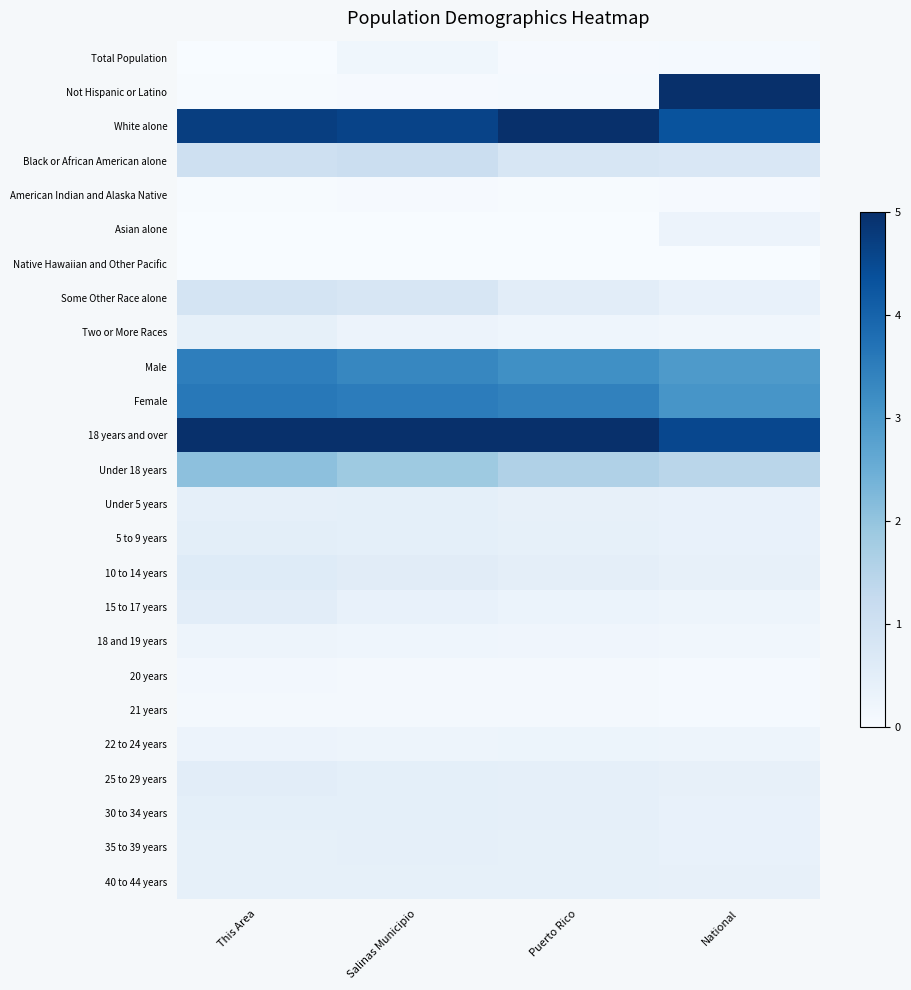

Reading right to left, list all the values displayed in this chart.

Total Population: National=0.1	Puerto Rico=0.1	Salinas Municipio=0.2	This Area=0.0
Not Hispanic or Latino: National=5.0	Puerto Rico=0.1	Salinas Municipio=0.0	This Area=0.0
White alone: National=4.3	Puerto Rico=5.0	Salinas Municipio=4.6	This Area=4.7
Black or African American alone: National=0.7	Puerto Rico=0.8	Salinas Municipio=1.1	This Area=1.0
American Indian and Alaska Native: National=0.0	Puerto Rico=0.0	Salinas Municipio=0.0	This Area=0.0
Asian alone: National=0.3	Puerto Rico=0.0	Salinas Municipio=0.0	This Area=0.0
Native Hawaiian and Other Pacific: National=0.0	Puerto Rico=0.0	Salinas Municipio=0.0	This Area=0.0
Some Other Race alone: National=0.4	Puerto Rico=0.5	Salinas Municipio=0.8	This Area=0.9
Two or More Races: National=0.2	Puerto Rico=0.2	Salinas Municipio=0.3	This Area=0.4
Male: National=2.9	Puerto Rico=3.2	Salinas Municipio=3.3	This Area=3.5
Female: National=3.0	Puerto Rico=3.4	Salinas Municipio=3.5	This Area=3.6
18 years and over: National=4.5	Puerto Rico=5.0	Salinas Municipio=5.0	This Area=5.0
Under 18 years: National=1.4	Puerto Rico=1.6	Salinas Municipio=1.9	This Area=2.1
Under 5 years: National=0.4	Puerto Rico=0.4	Salinas Municipio=0.5	This Area=0.4
5 to 9 years: National=0.4	Puerto Rico=0.4	Salinas Municipio=0.5	This Area=0.5
10 to 14 years: National=0.4	Puerto Rico=0.5	Salinas Municipio=0.6	This Area=0.6
15 to 17 years: National=0.2	Puerto Rico=0.3	Salinas Municipio=0.4	This Area=0.5
18 and 19 years: National=0.2	Puerto Rico=0.2	Salinas Municipio=0.2	This Area=0.2
20 years: National=0.1	Puerto Rico=0.1	Salinas Municipio=0.1	This Area=0.1
21 years: National=0.1	Puerto Rico=0.1	Salinas Municipio=0.1	This Area=0.1
22 to 24 years: National=0.2	Puerto Rico=0.3	Salinas Municipio=0.2	This Area=0.3
25 to 29 years: National=0.4	Puerto Rico=0.4	Salinas Municipio=0.5	This Area=0.5
30 to 34 years: National=0.4	Puerto Rico=0.4	Salinas Municipio=0.5	This Area=0.4
35 to 39 years: National=0.4	Puerto Rico=0.4	Salinas Municipio=0.4	This Area=0.4
40 to 44 years: National=0.4	Puerto Rico=0.4	Salinas Municipio=0.4	This Area=0.4